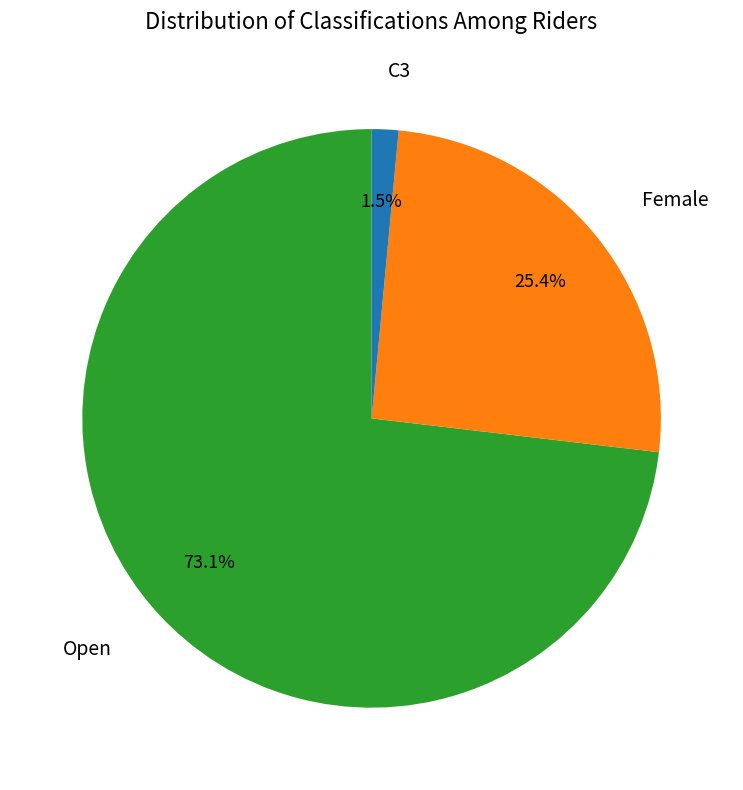

What percentage is the Open slice, to the nearest percent?

73%